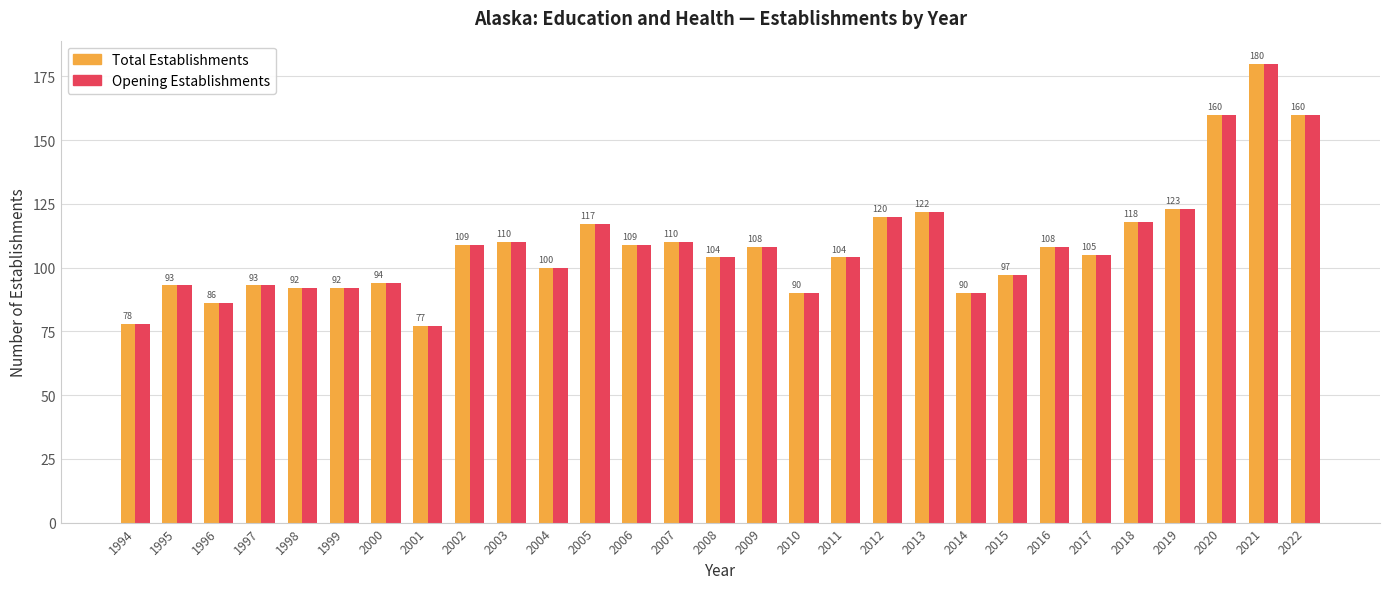

The value of Opening Establishments at 2017 is 105. True or false?

True